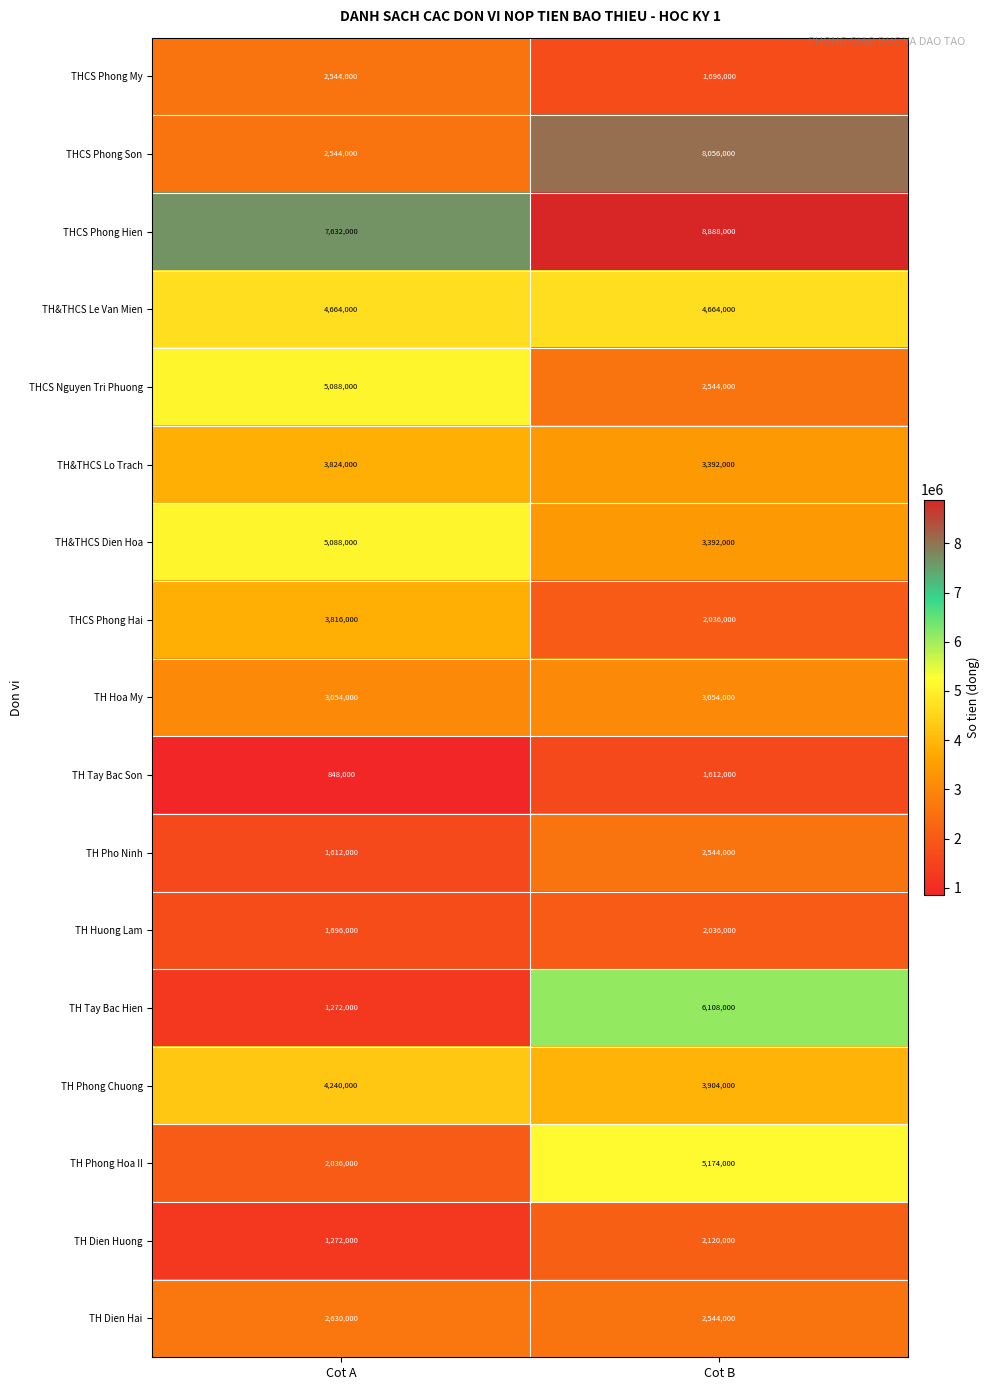

True or false: THCS Phong Hien has a value of 7632000 at Cot A.

True